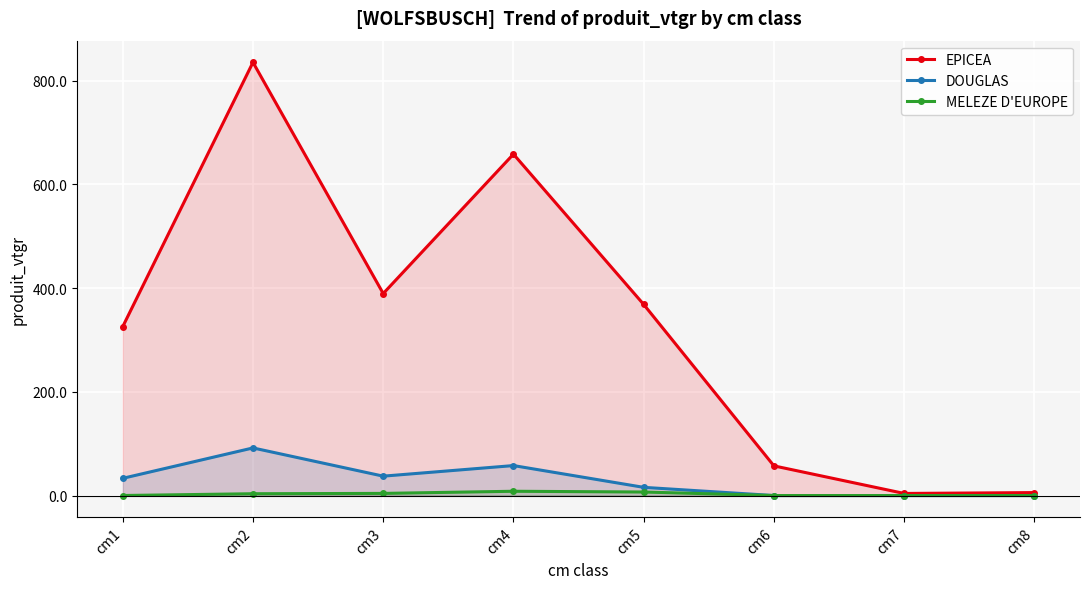

The MELEZE D'EUROPE series shows 9.7 at cm5. True or false?

False